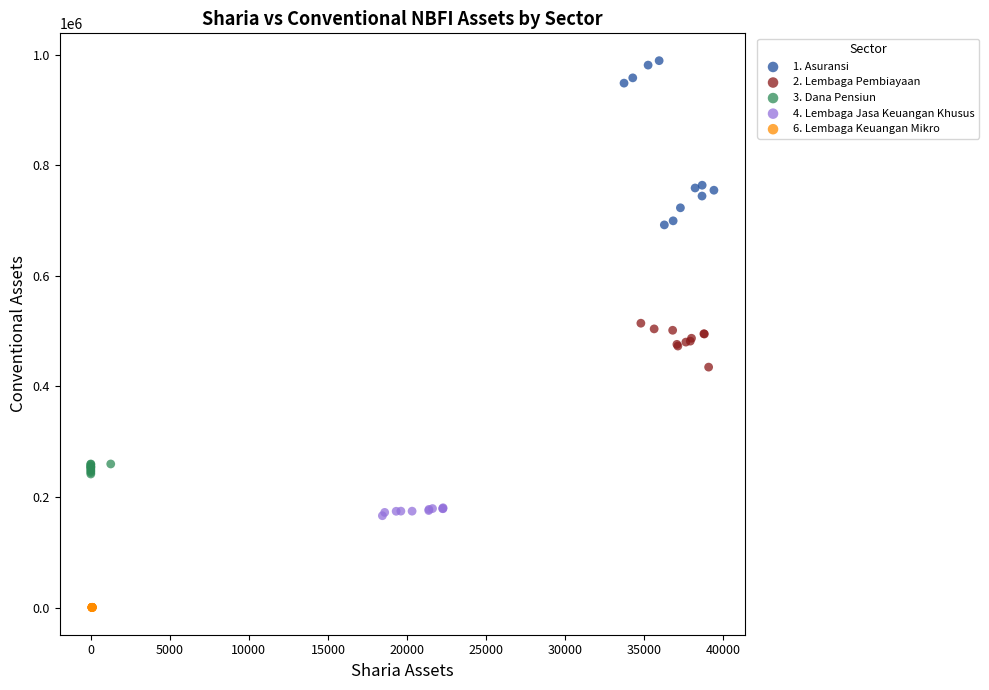

Which series reaches the minimum Y coordinate?

6. Lembaga Keuangan Mikro